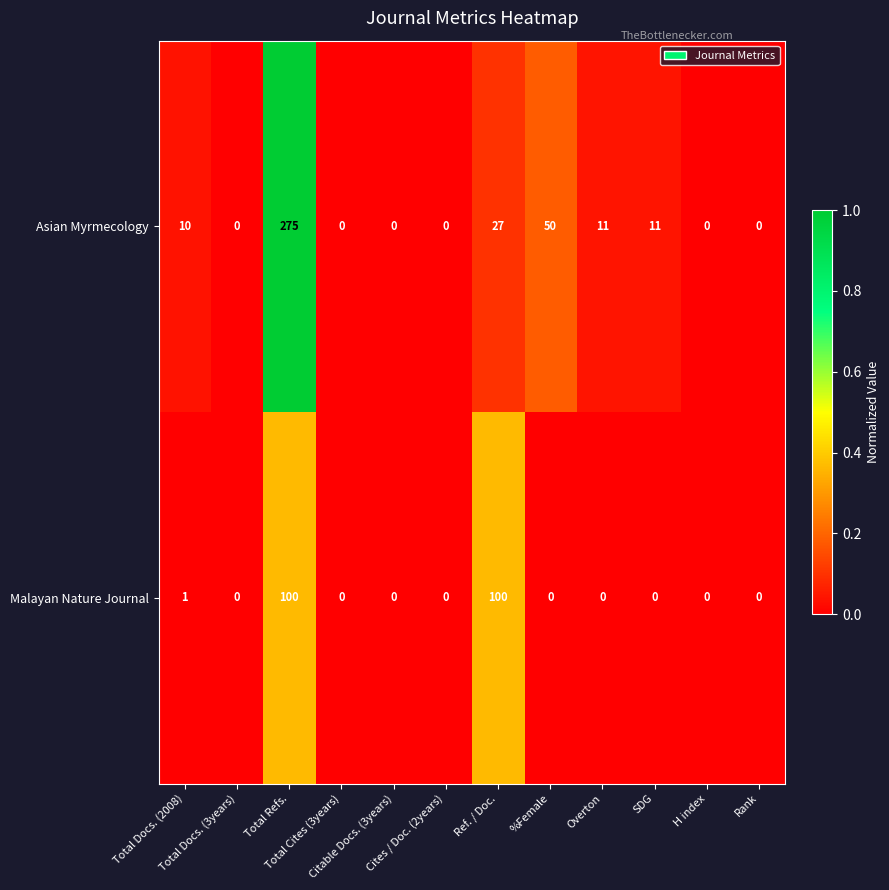

What is the sum of all Asian Myrmecology values?

384